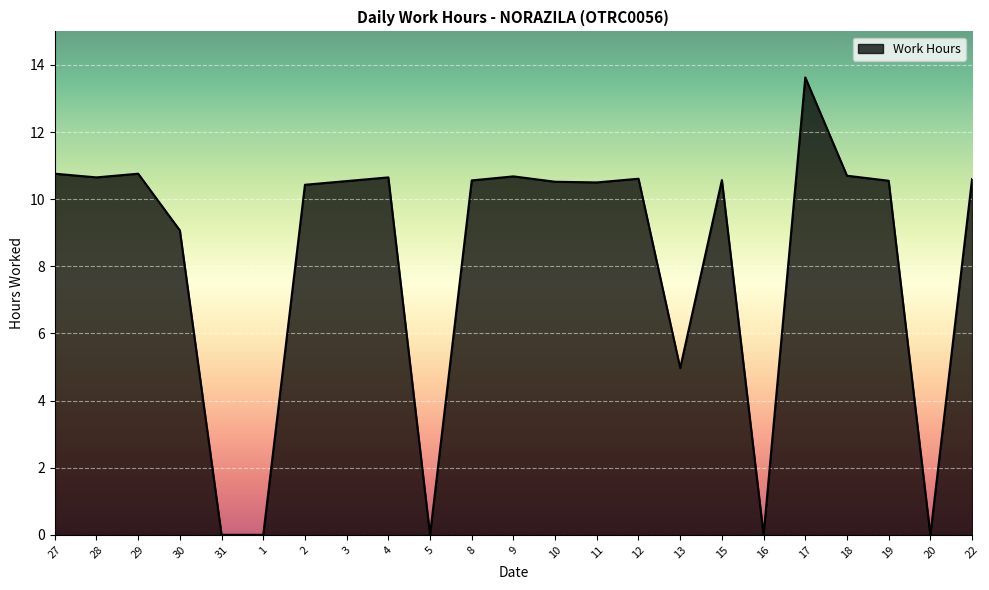

What is the greatest value displayed?

13.6